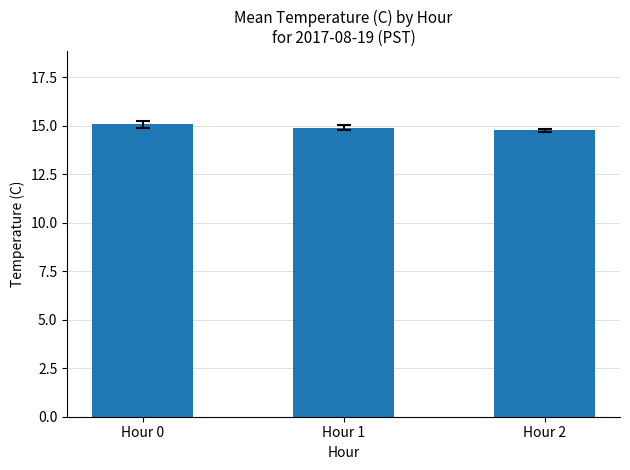

What is the sum of the values at Hour 2 and Hour 0?

29.8